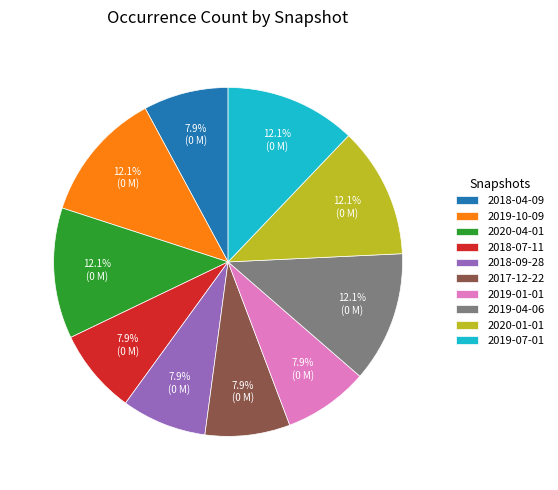

Do 2019-04-06 and 2020-04-01 together represent more than half of the pie?

No